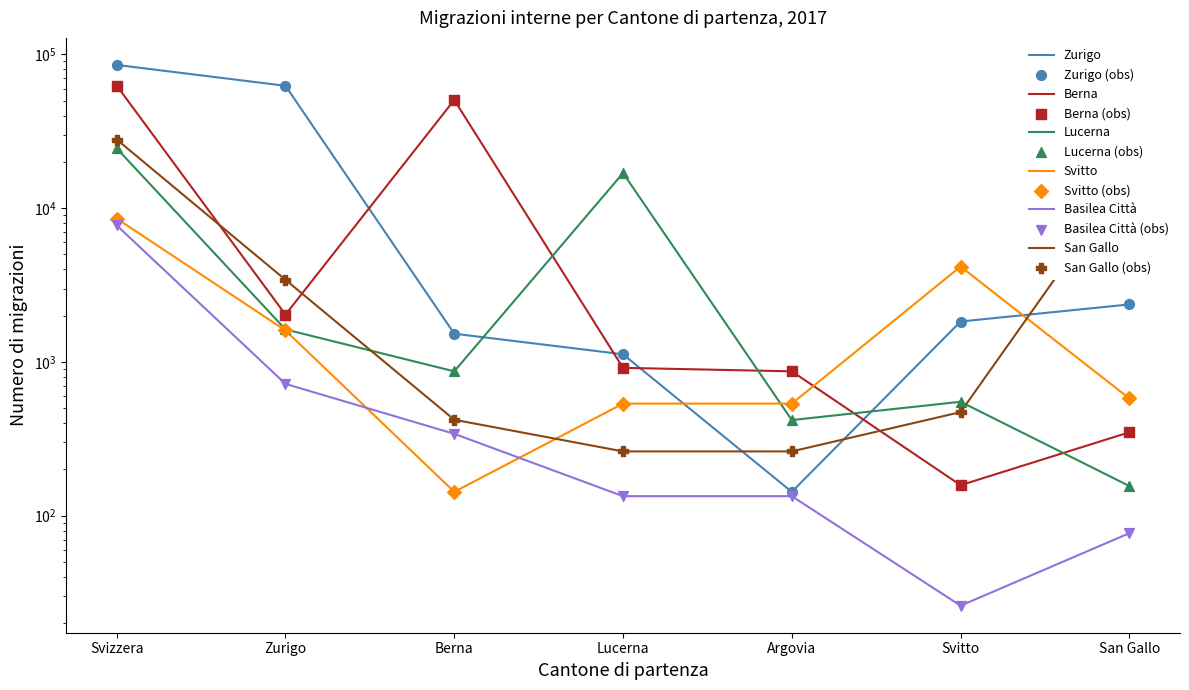

At which category is the sum across all series the highest?

Svizzera